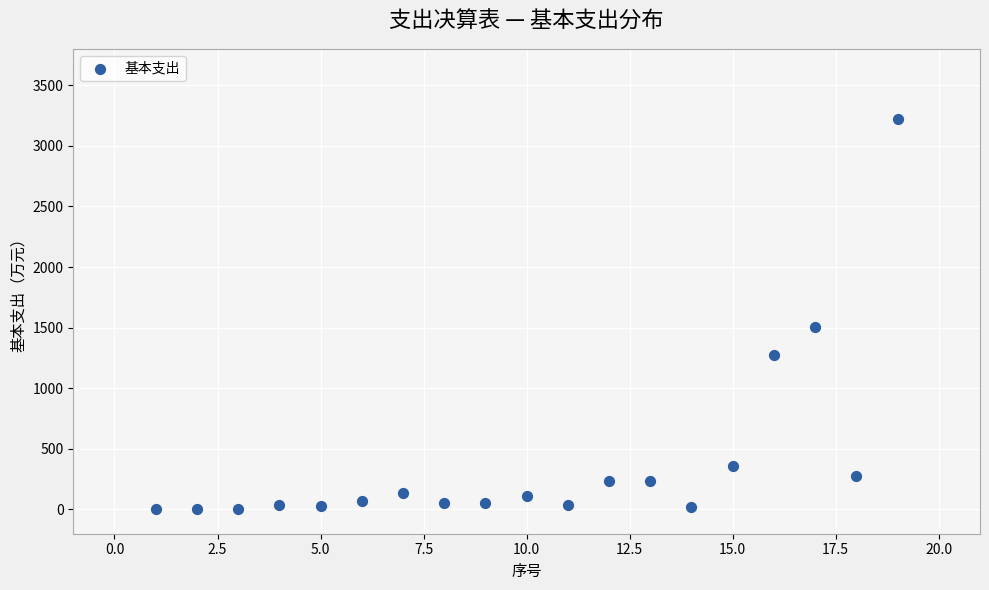

What is the range of Y values (max minus min)?

3214.1